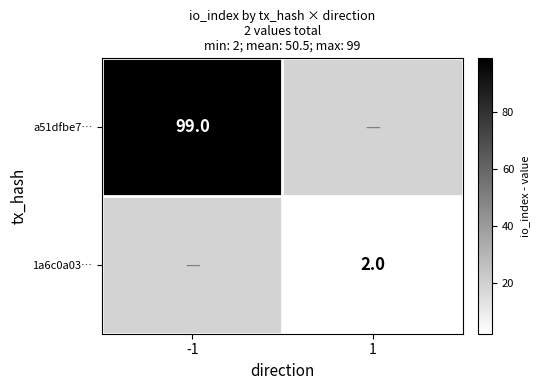

The a51dfbe7… series shows 60 at -1. True or false?

False